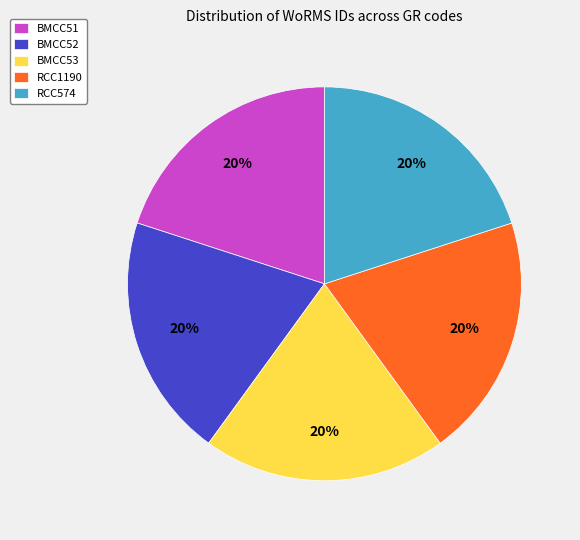

To the nearest percent, what is the combined percentage of RCC574 and BMCC52?

40%